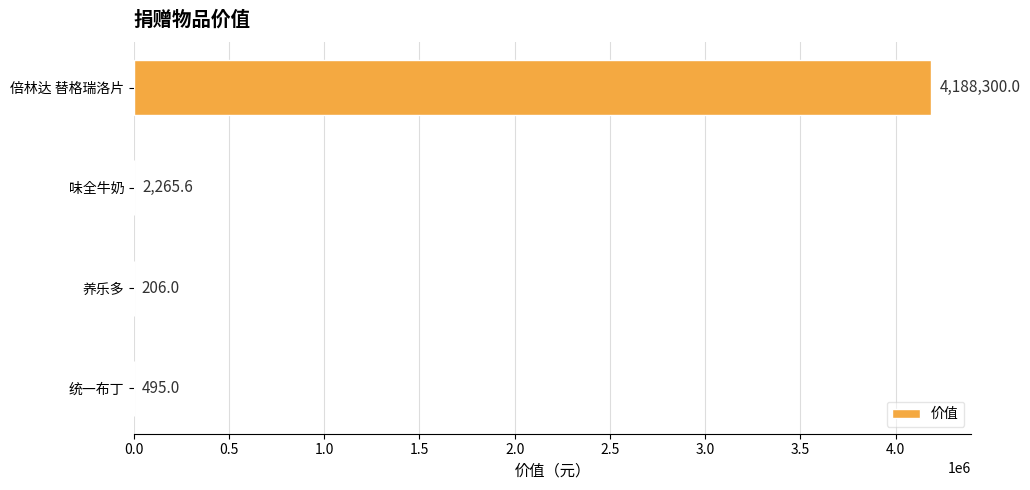

What is the average value?

1047816.7